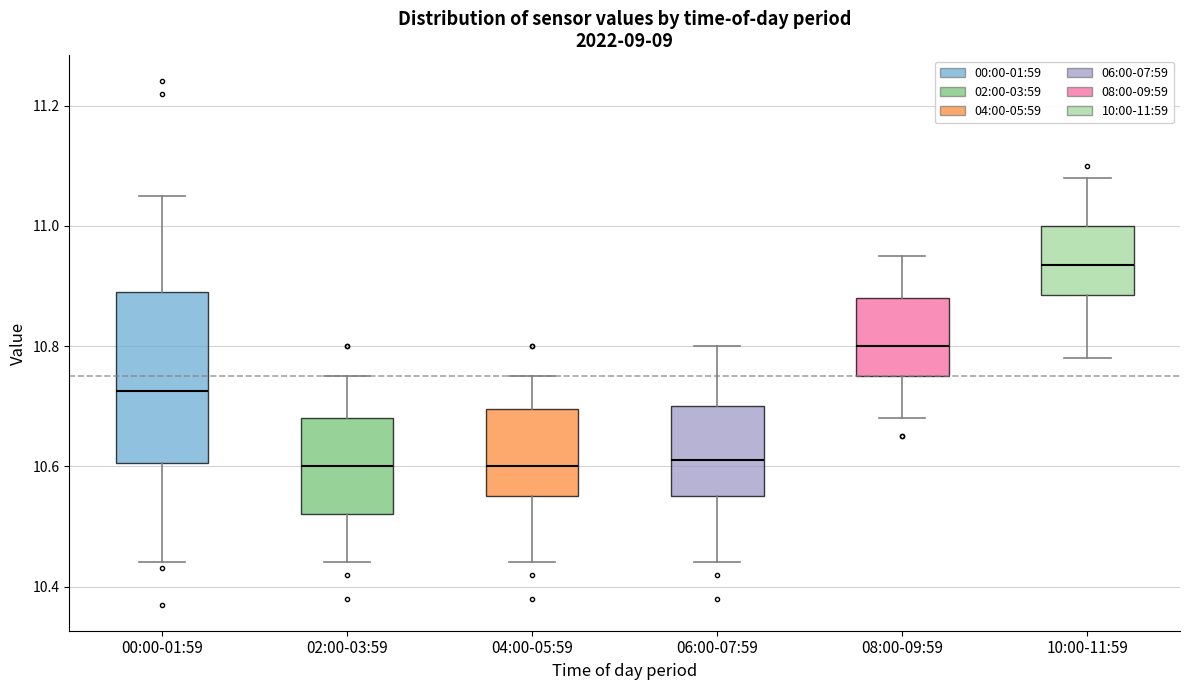

Where does the lower whisker of the box for 06:00-07:59 end on the y-axis? The values are not printed on the chart, so give them approximately, as read against the axis.

10.44